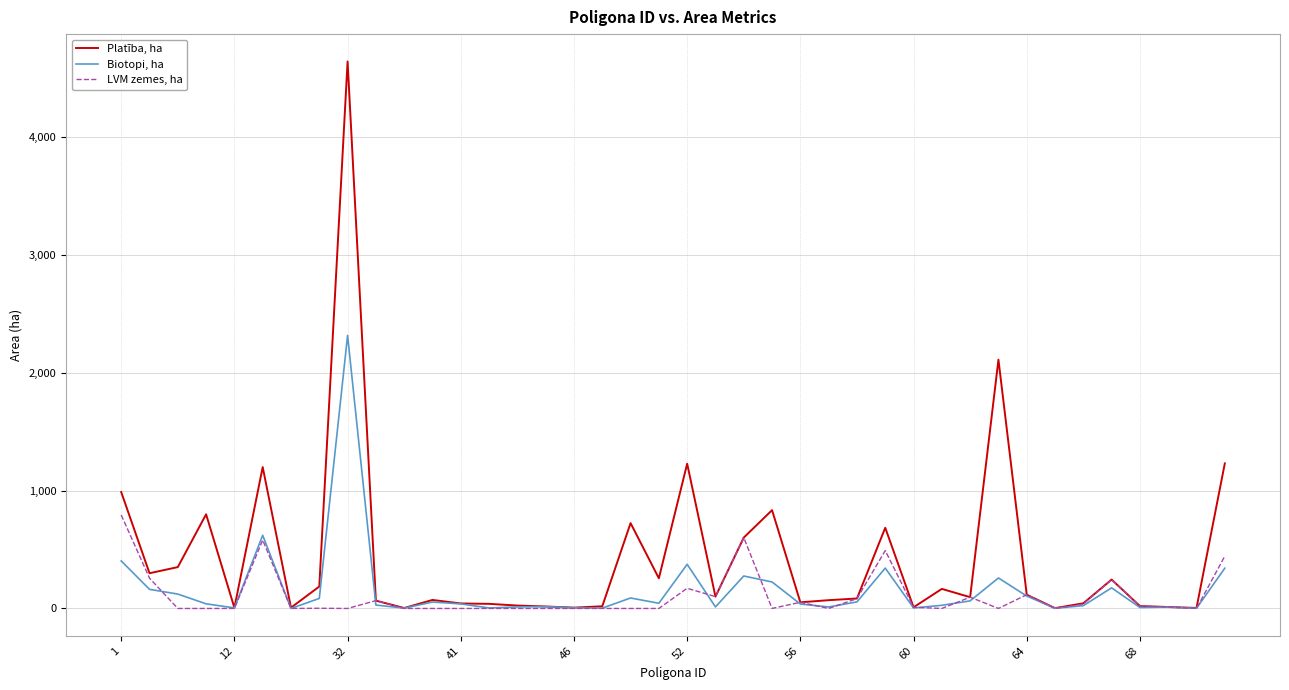

What is the greatest value displayed?

4637.4